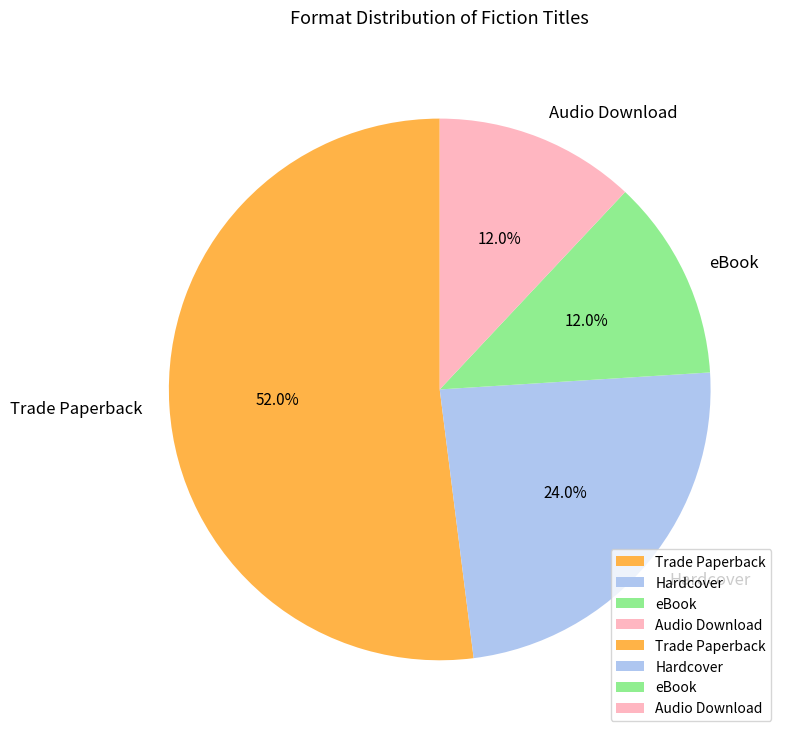

To the nearest percent, what is the average slice percentage?

25%